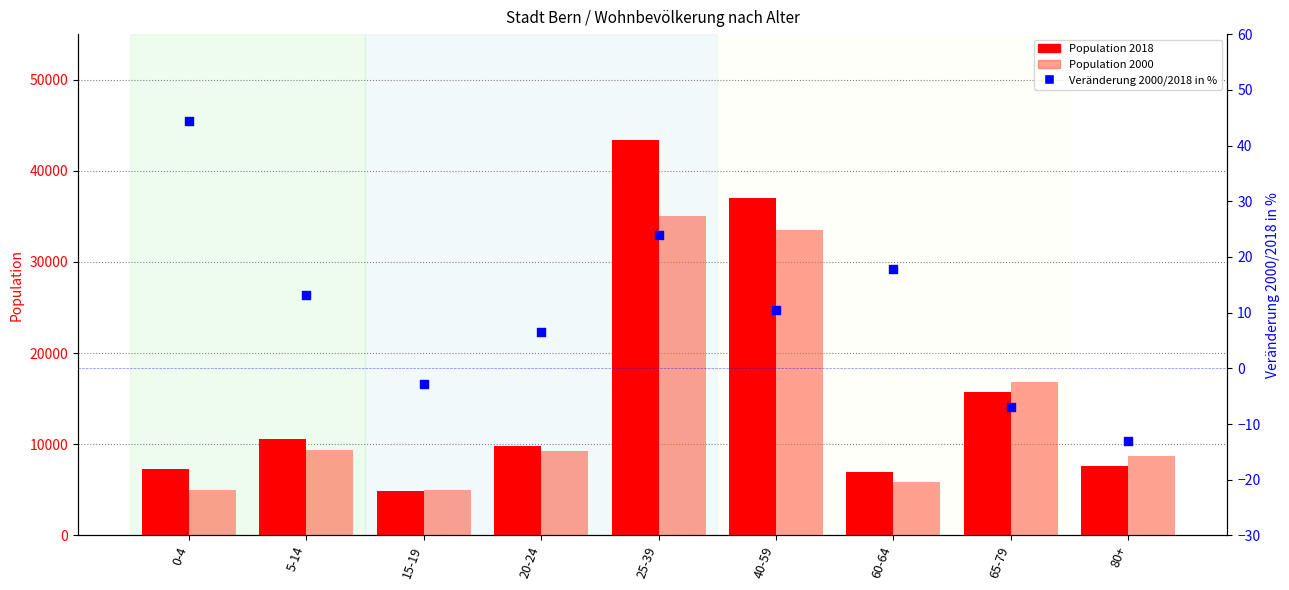

Which series contains the lowest Y value?

Veränderung 2000/2018 in %